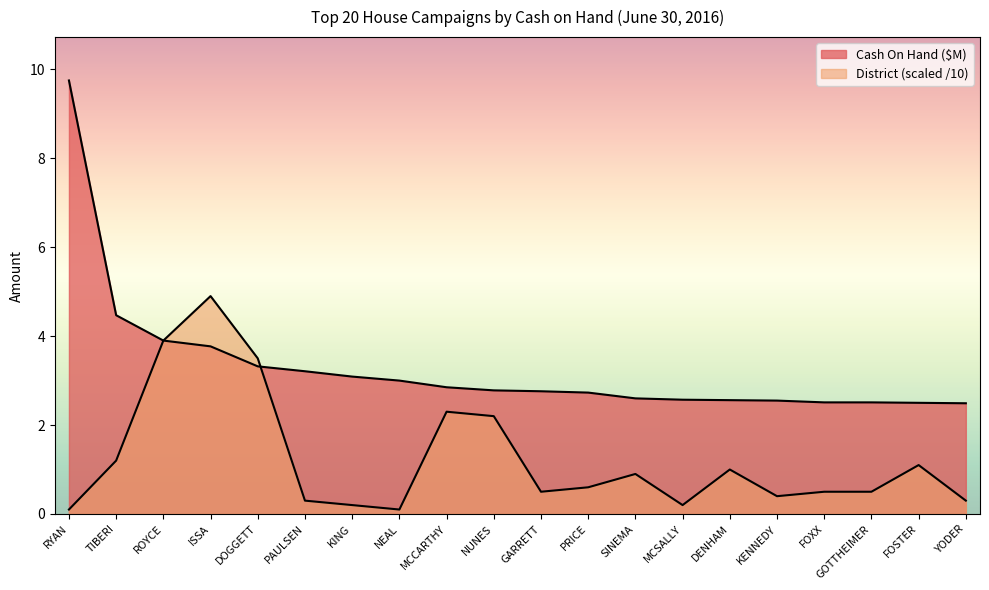

How many series are shown in this chart?

2